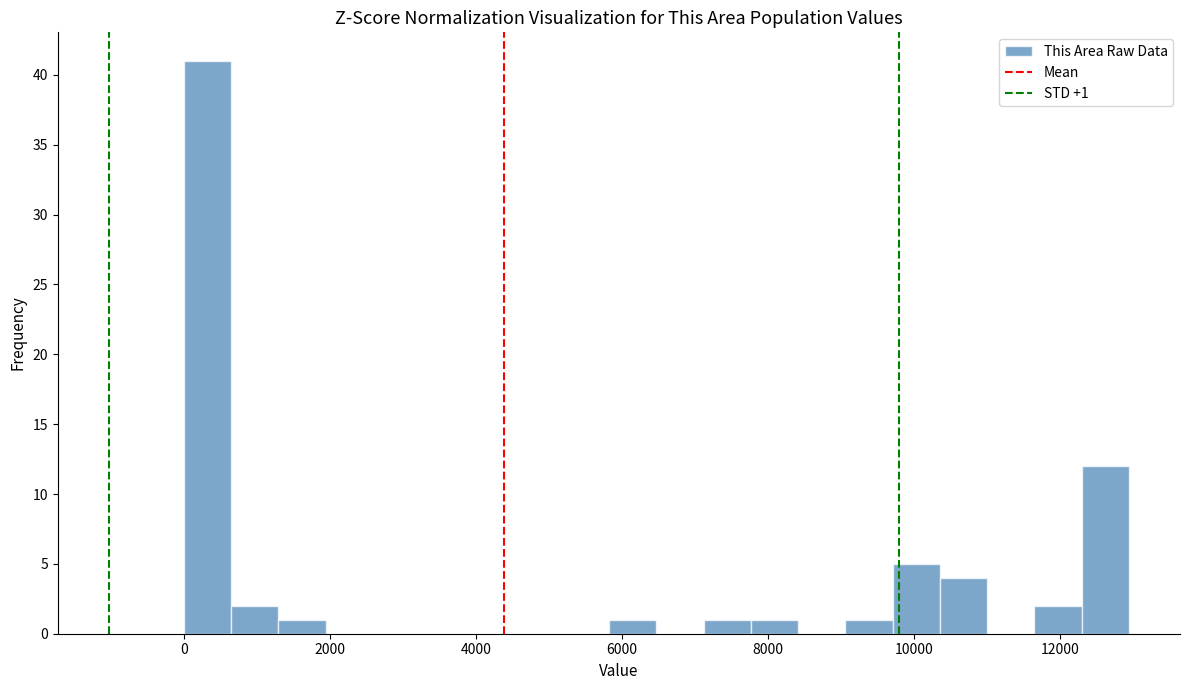

Read against the x-axis, roughly where is the centre of the tallest bar?

400